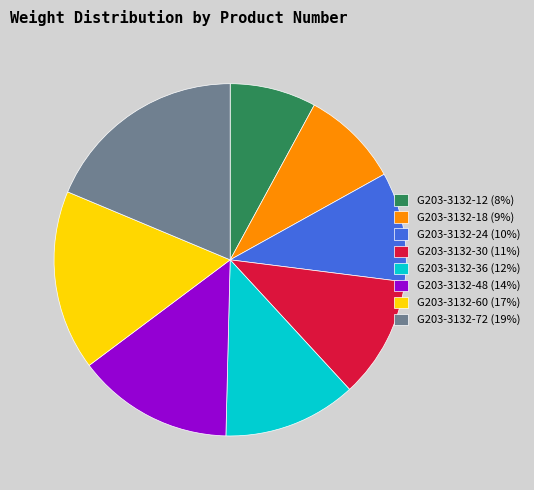

Approximately how many times larger is the value at G203-3132-48 (14%) compared to G203-3132-72 (19%)?

0.8